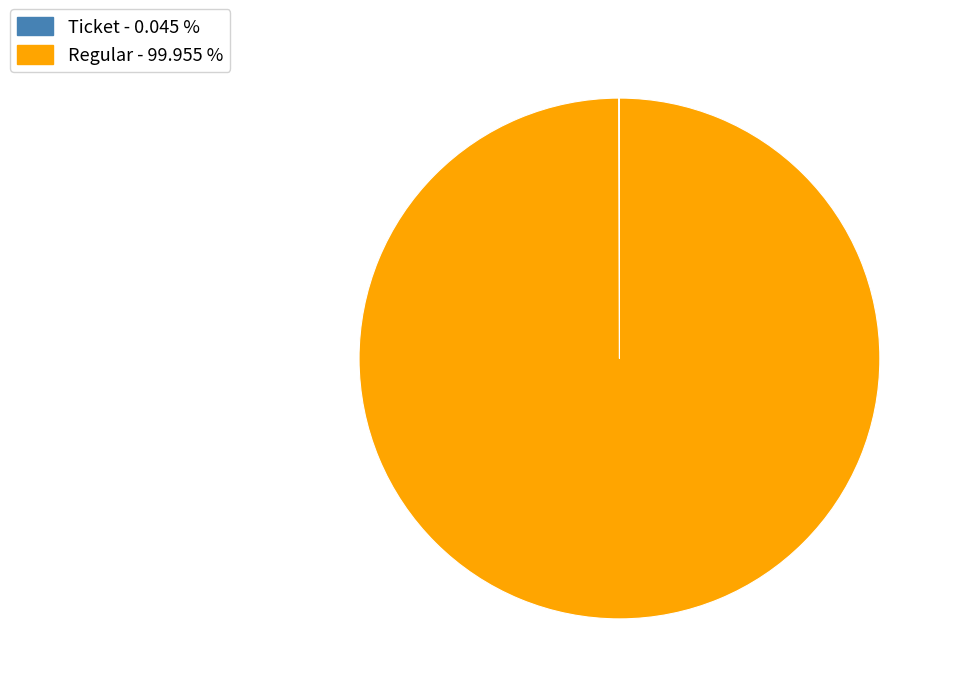

Does any single category account for the majority?

Yes